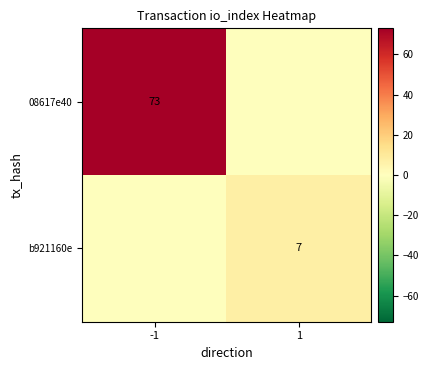

True or false: 08617e40 has a value of 73 at -1.

True